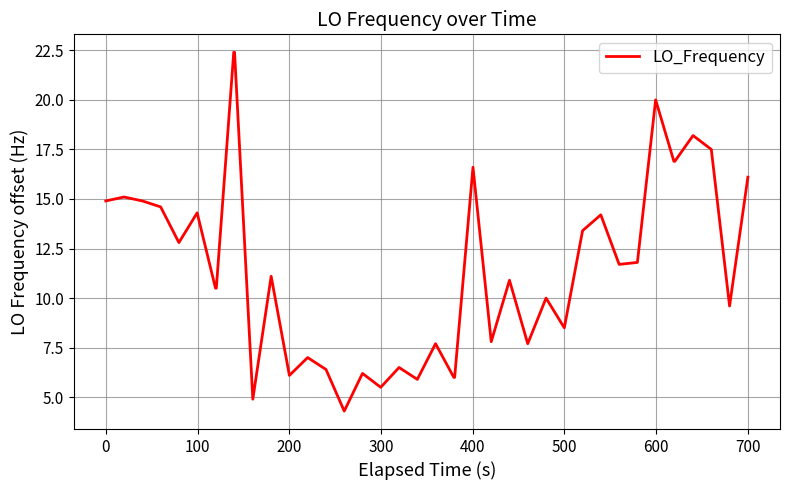

How many lines are shown in the chart?

1